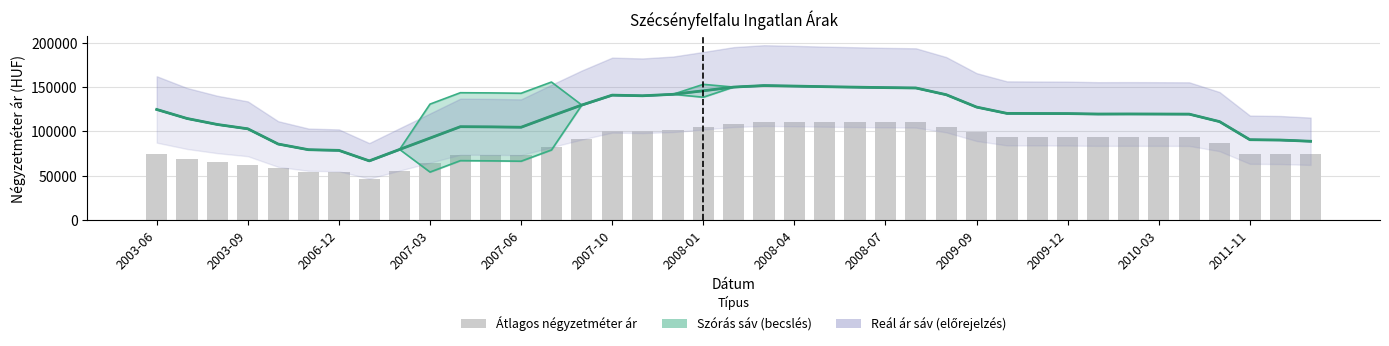

What is the total value across all series at 2009-09?

354150